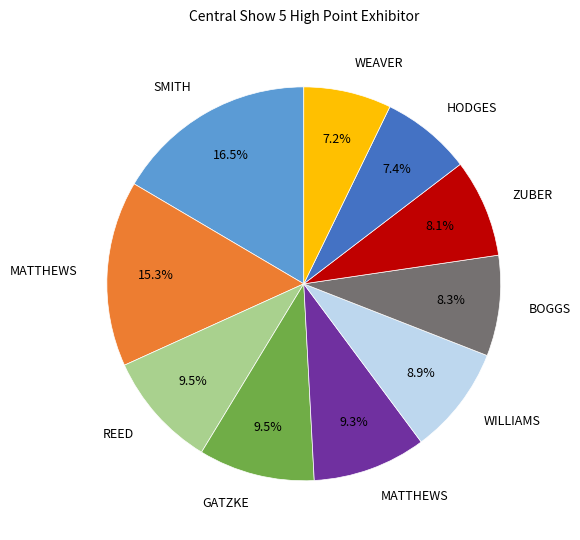

Does any single category account for the majority?

No